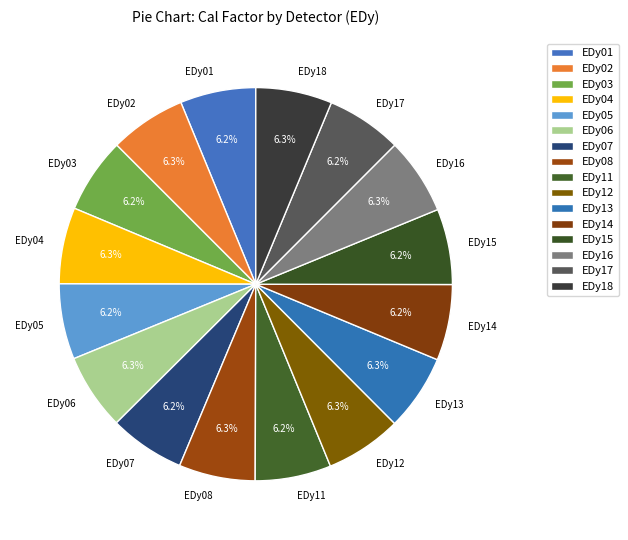

Does EDy04 represent more than half of the total?

No